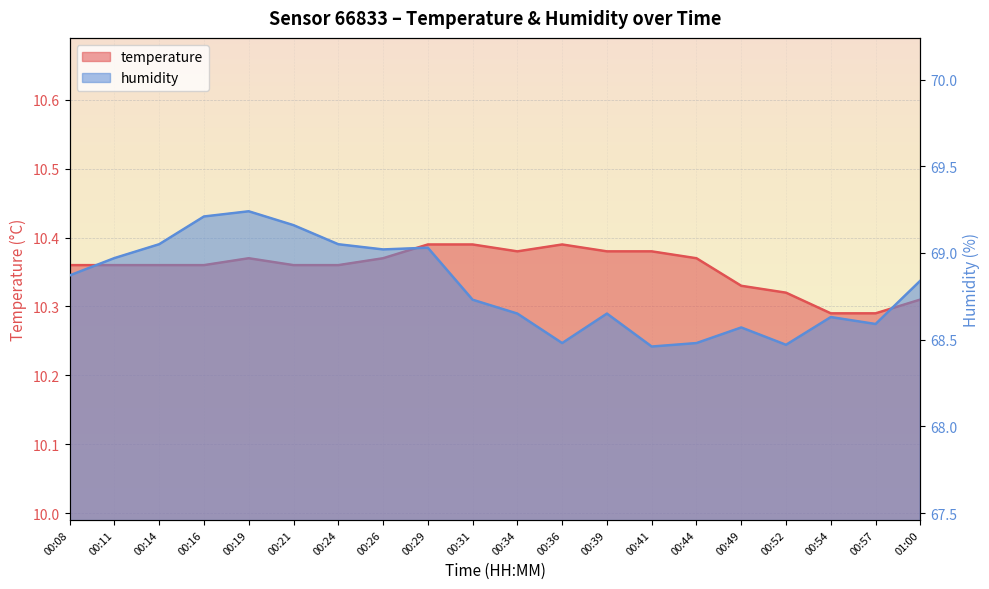

Which category has the lowest value across all series?

00:54